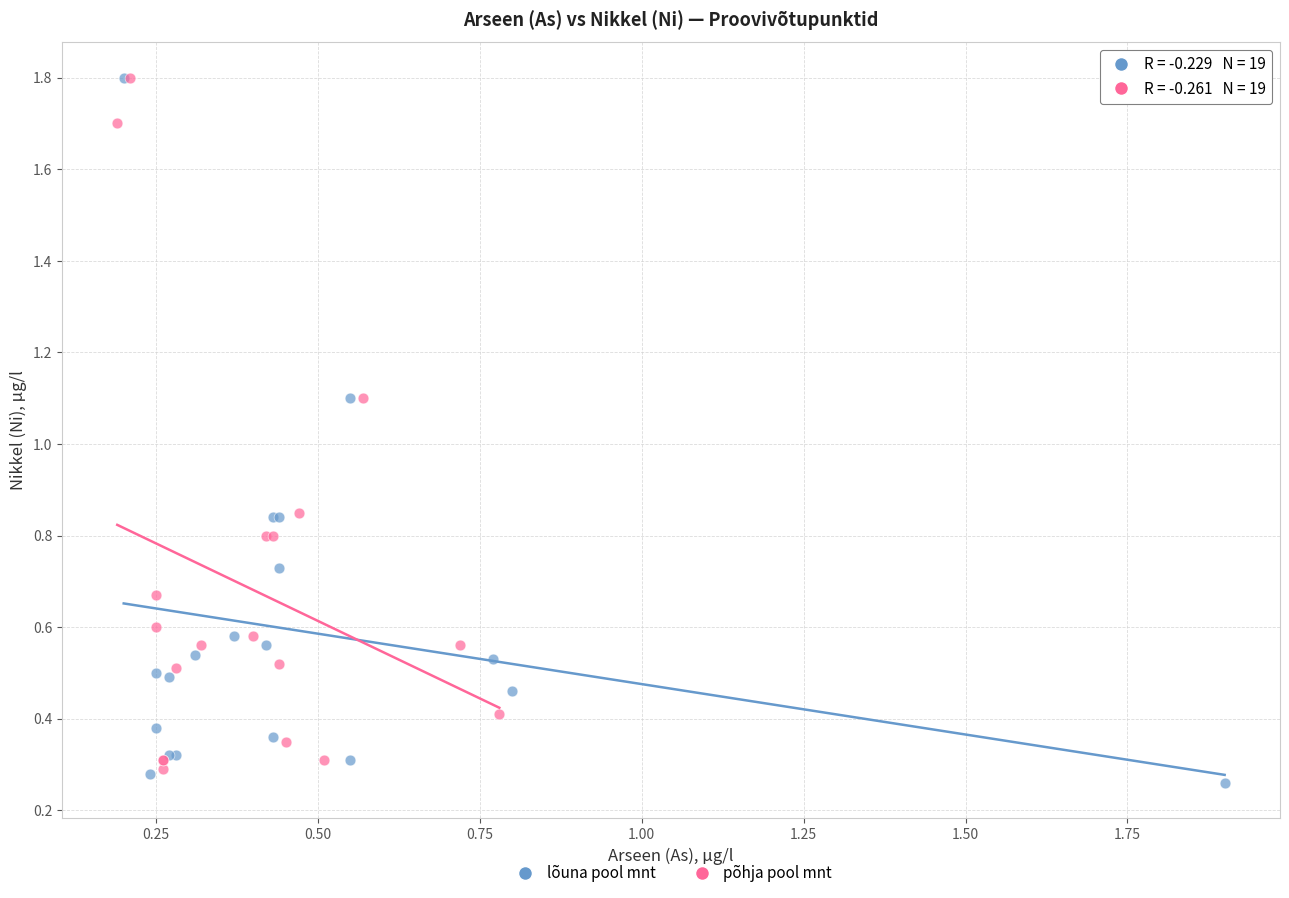

What are all the series names shown in the legend?

lõuna pool mnt, põhja pool mnt